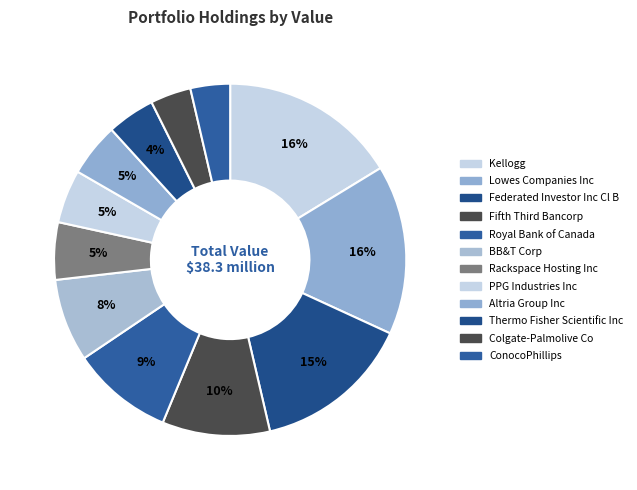

Is it true that ConocoPhillips is 1% of the pie?

False